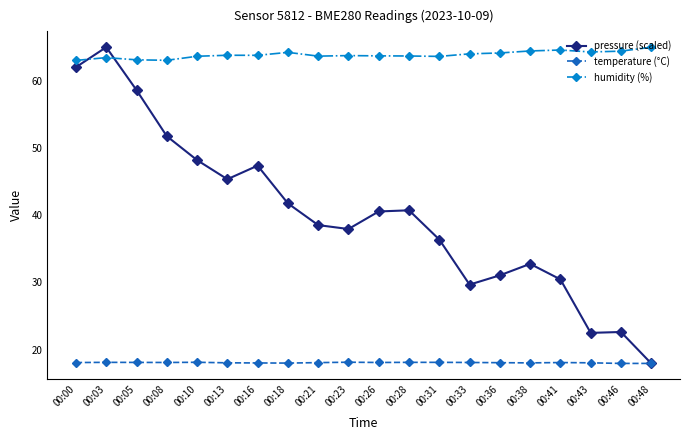

At which label does pressure (scaled) first exceed 40?

00:00